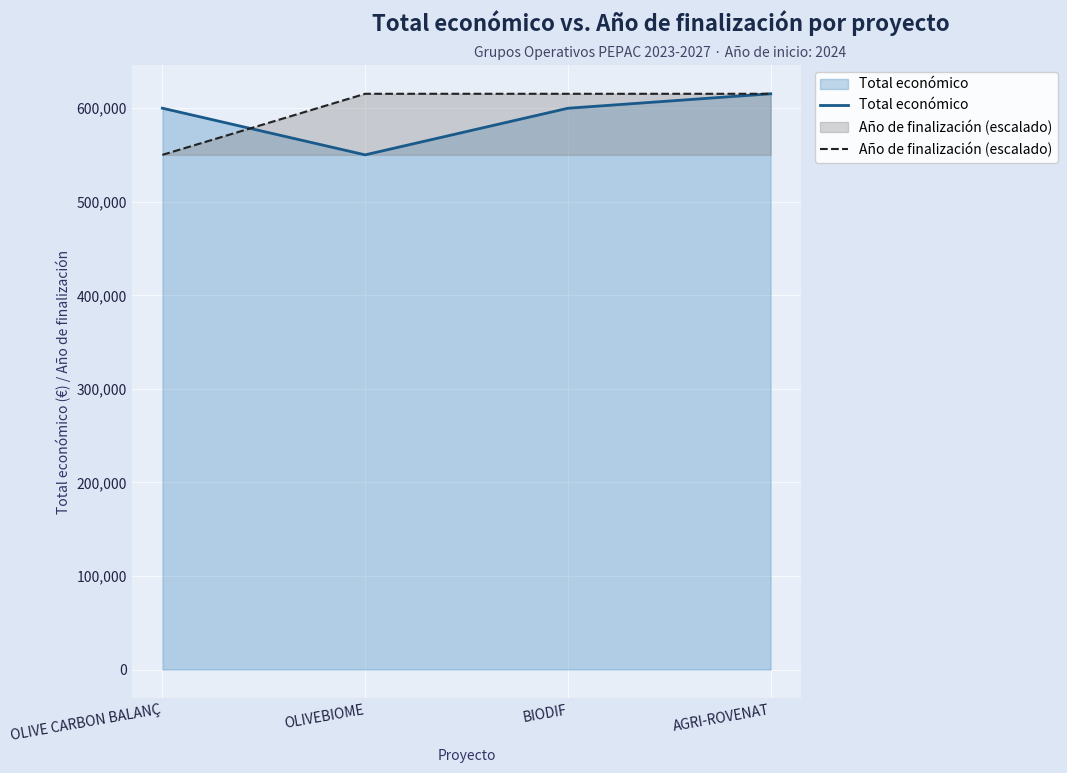

What is the lowest value of the Año de finalización (escalado) series?

550111